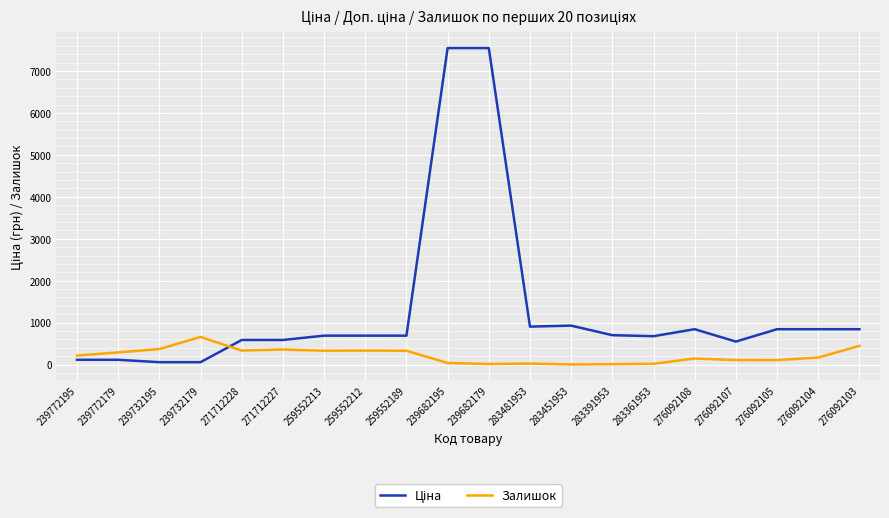

Is it true that Залишок equals 24.0 at 283481953?

True